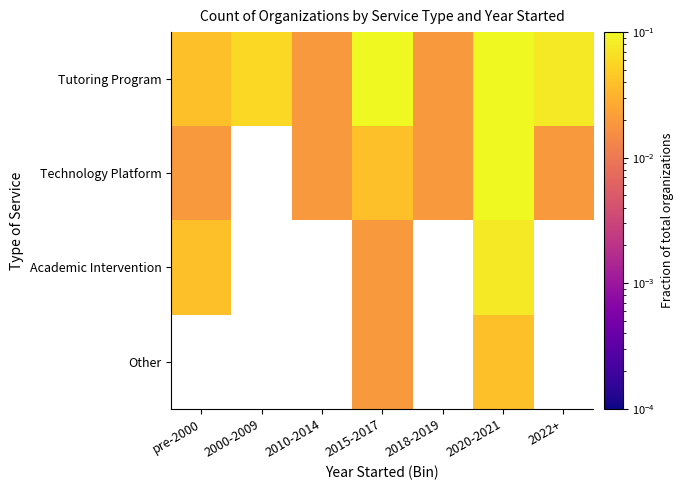

What is the highest value of the Technology Platform series?

0.1